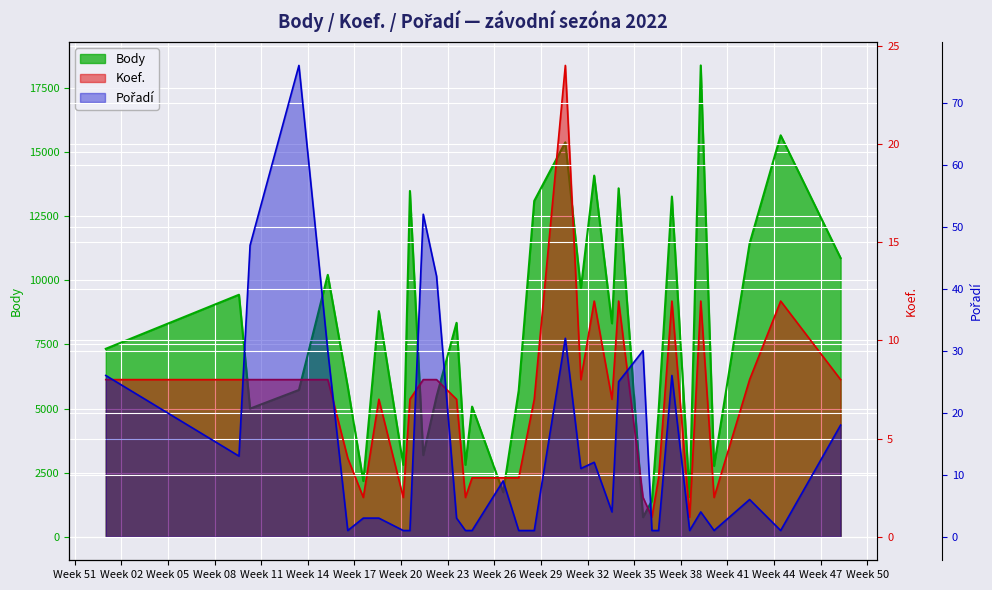

True or false: Pořadí and Koef. cross at least once.

True